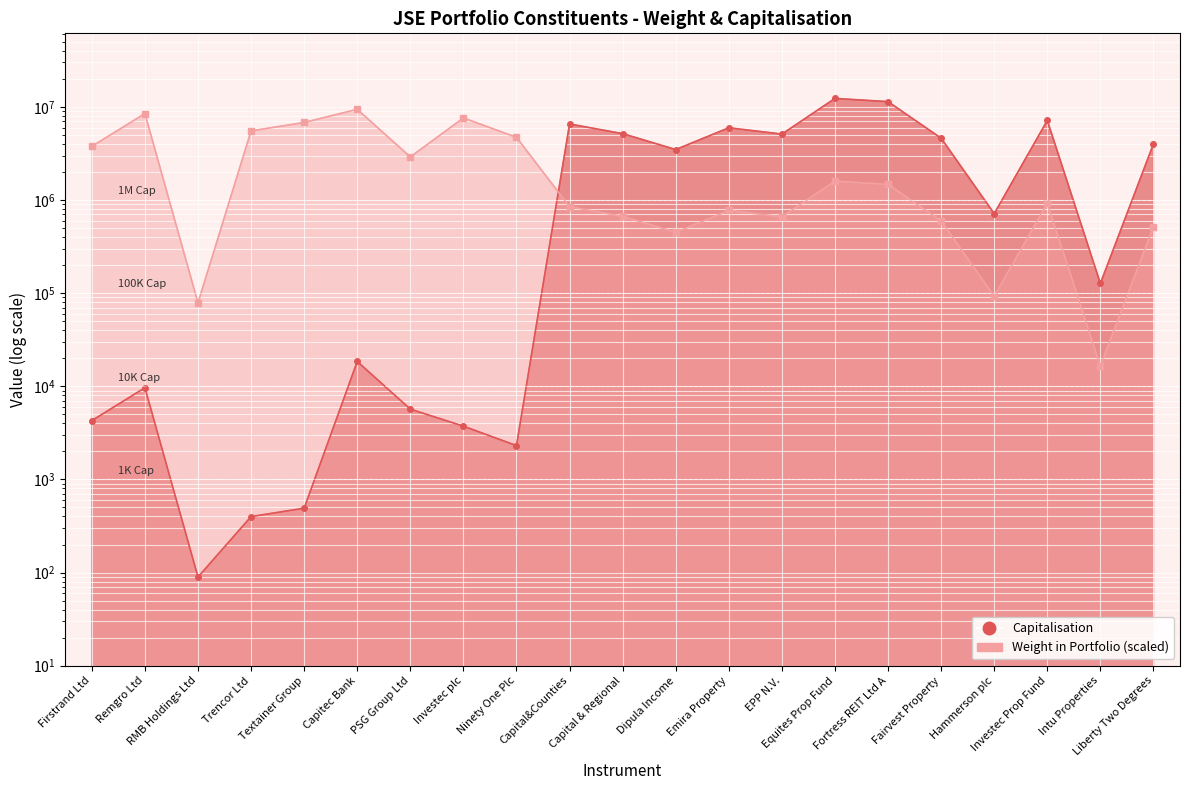

Where is the first local maximum for Weight in Portfolio?

Remgro Ltd